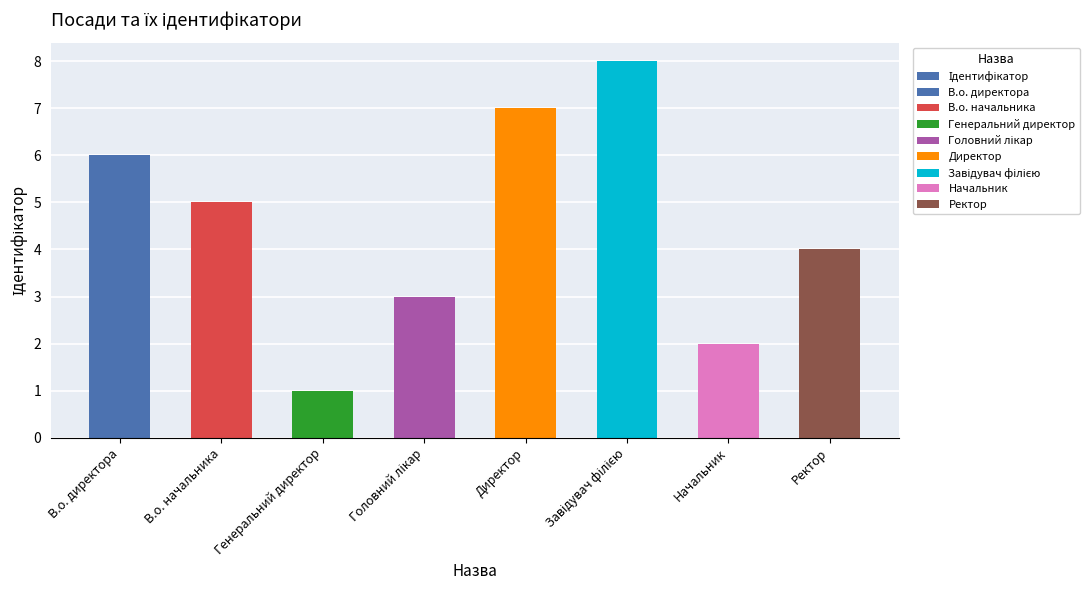

What is the value of the 2nd bar from the left?

5